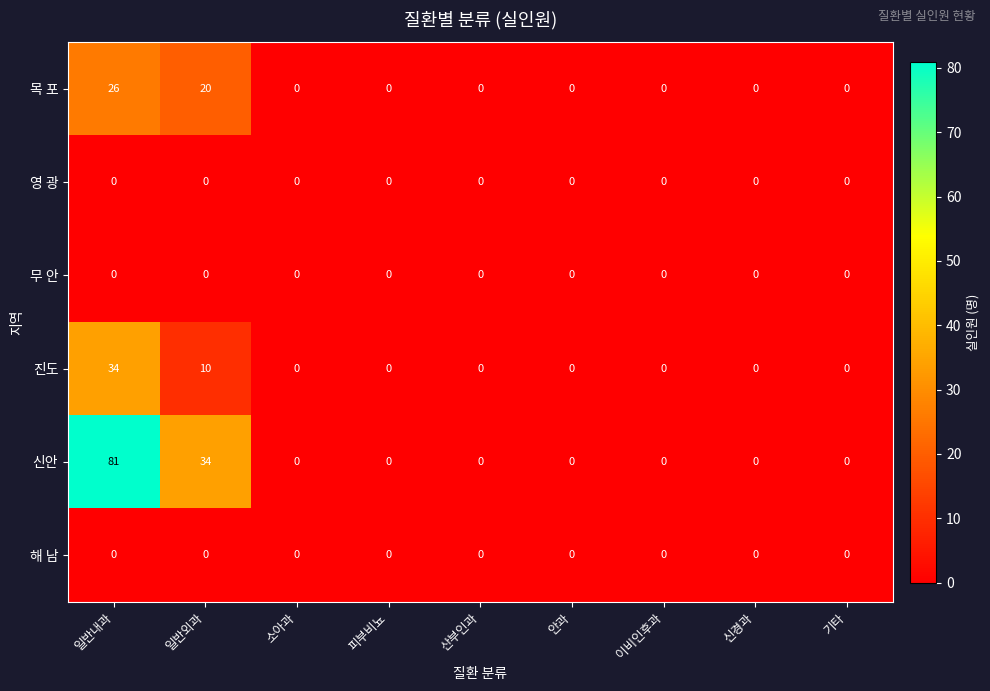

At which category is the sum across all series the highest?

일반내과